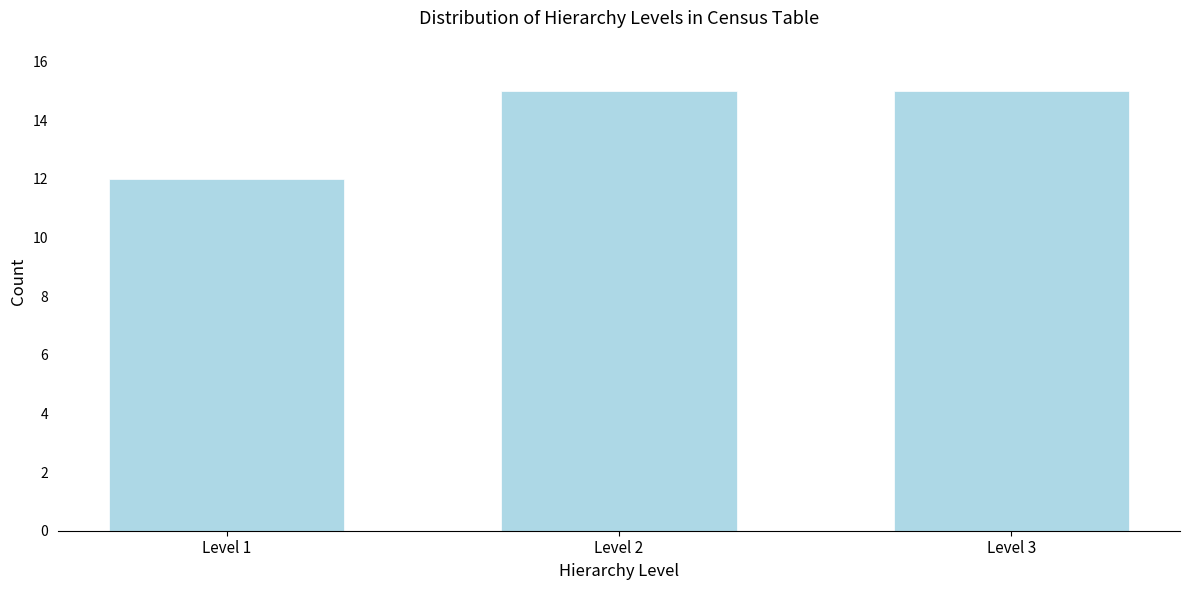

Reading left to right, extract all data points from this chart.

Level 1=12	Level 2=15	Level 3=15